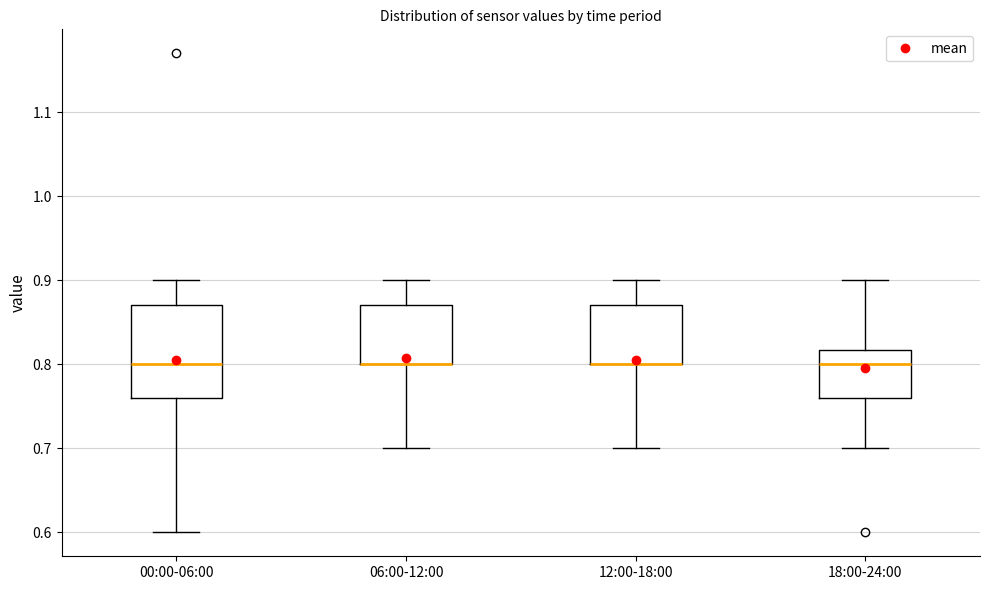

Reading left to right, read every box against the y-axis: the position of its median line, the range the box covers, and the ends of its whiskers. The values are not printed on the chart, so give them approximately, as read against the axis.

00:00-06:00: median 0.80, box 0.76 to 0.87, whiskers 0.60 to 0.90
06:00-12:00: median 0.80 (drawn on the box's lower edge), box 0.80 to 0.87, whiskers 0.70 to 0.90
12:00-18:00: median 0.80 (drawn on the box's lower edge), box 0.80 to 0.87, whiskers 0.70 to 0.90
18:00-24:00: median 0.80, box 0.76 to 0.82, whiskers 0.70 to 0.90